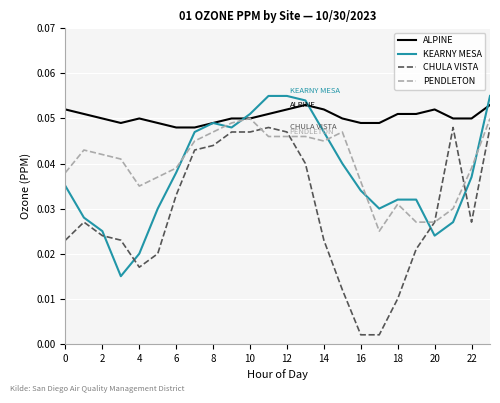

How many lines are shown in the chart?

4